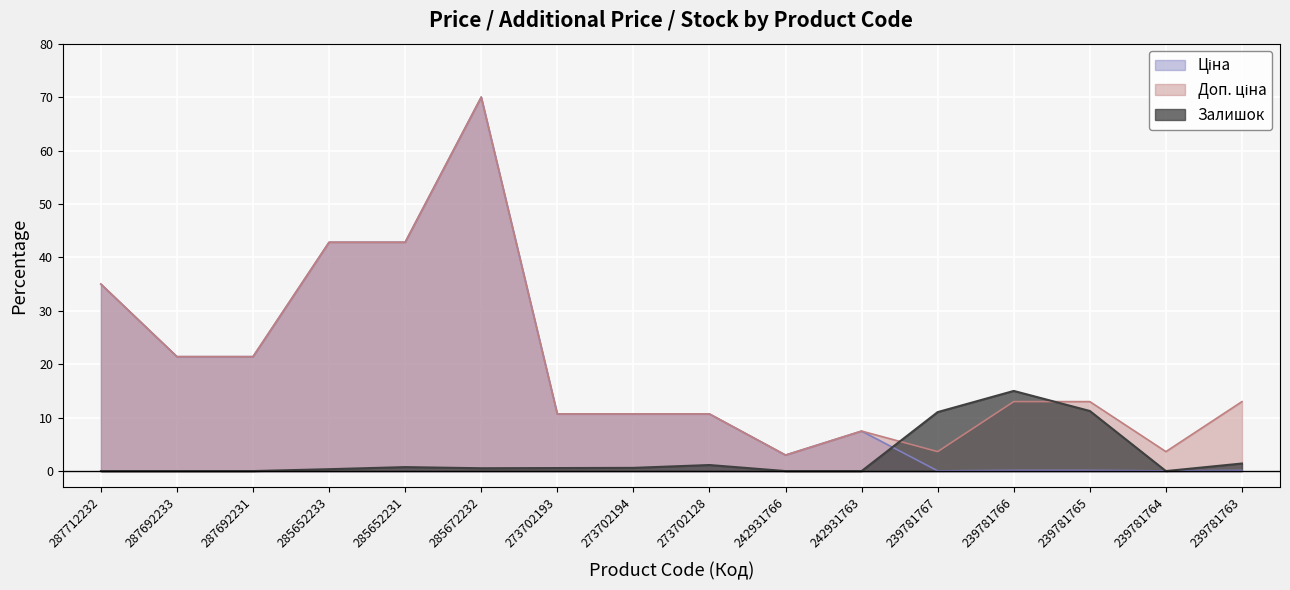

Is it true that Доп. ціна equals 3.0 at 242931766?

True